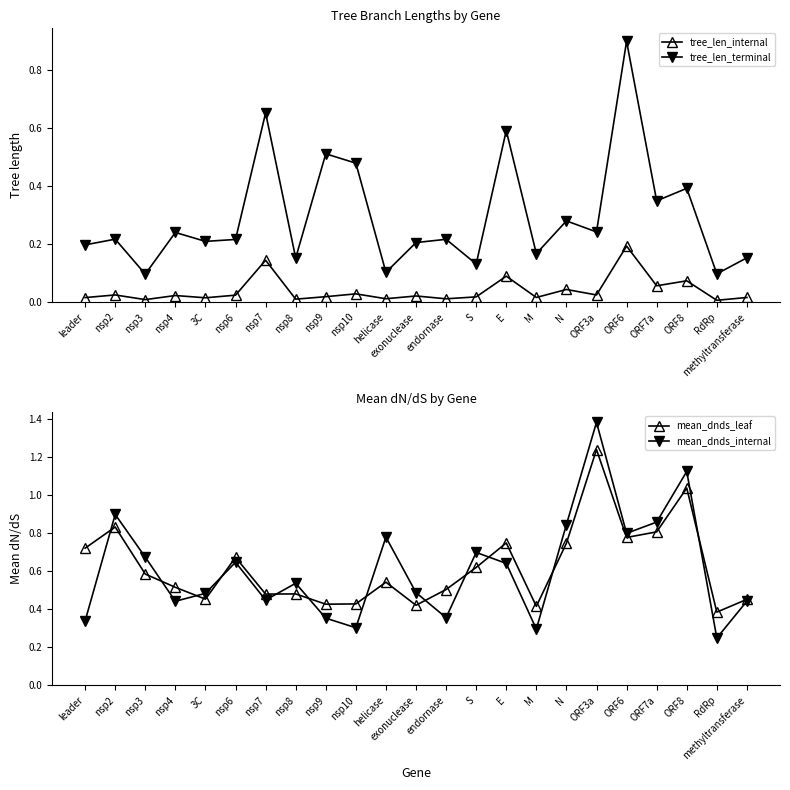

Rank the categories by mean_dnds_leaf value from highest to lowest.

ORF3a, ORF8, nsp2, ORF7a, ORF6, E, N, leader, nsp6, S, nsp3, helicase, nsp4, endornase, nsp8, nsp7, 3C, methyltransferase, nsp10, nsp9, exonuclease, M, RdRp